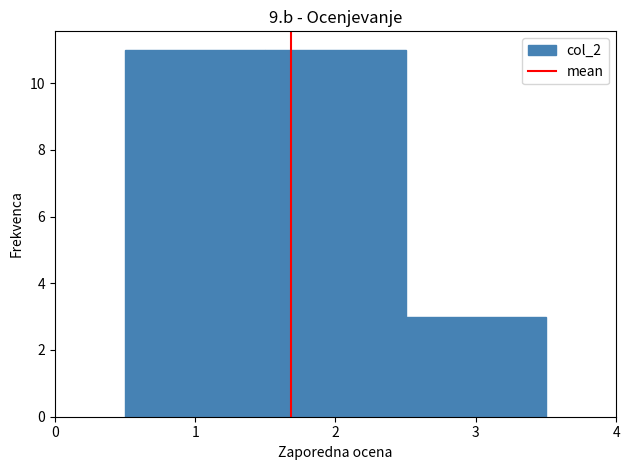

Reading left to right, transcribe this chart: for each bar, give the range it covers on the x-axis and its height. The values are not printed on the chart, so give them approximately, as read against the axis.

0.5 to 1.5: 11
1.5 to 2.5: 11
2.5 to 3.5: 3